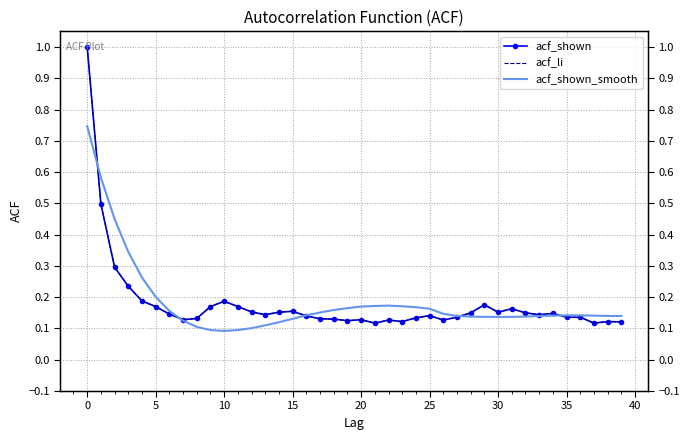

Is the value of acf_shown at 12 greater than the value of acf_shown_smooth at −5?

No